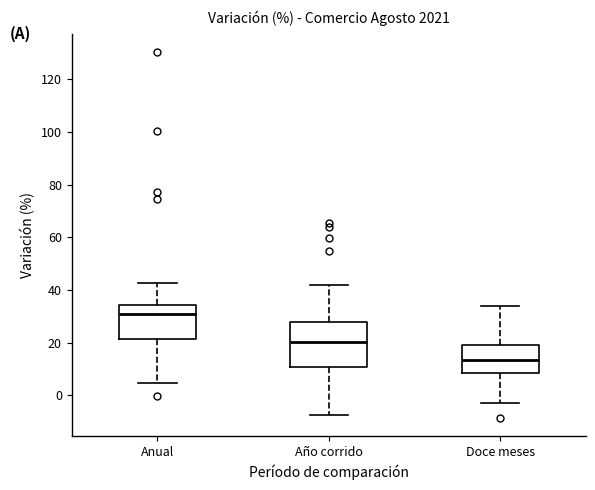

Which box has the lowest median line?

Doce meses